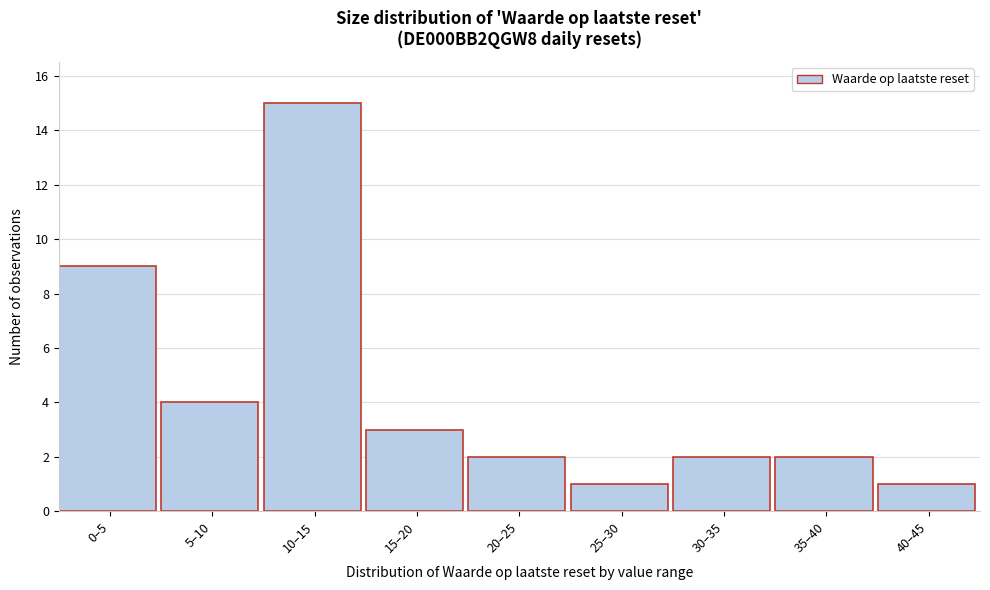

Reading left to right, extract all data points from this chart.

0–5=9	5–10=4	10–15=15	15–20=3	20–25=2	25–30=1	30–35=2	35–40=2	40–45=1